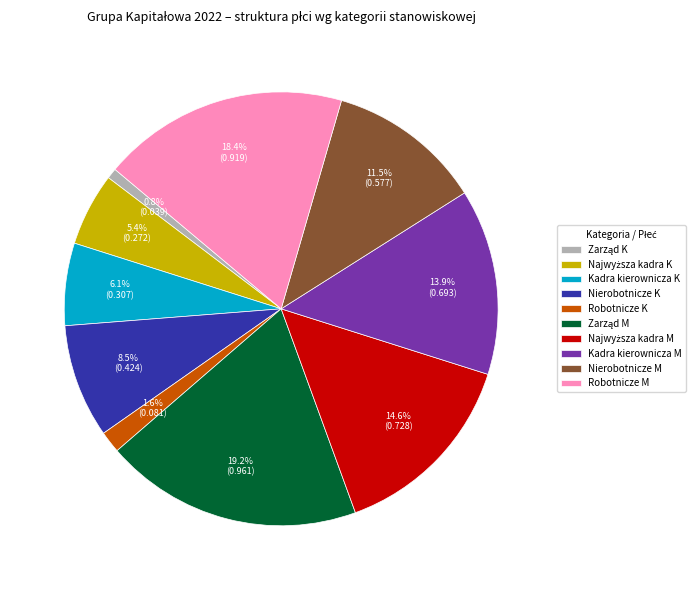

The Kadra kierownicza M slice represents 14% of the pie. True or false?

True